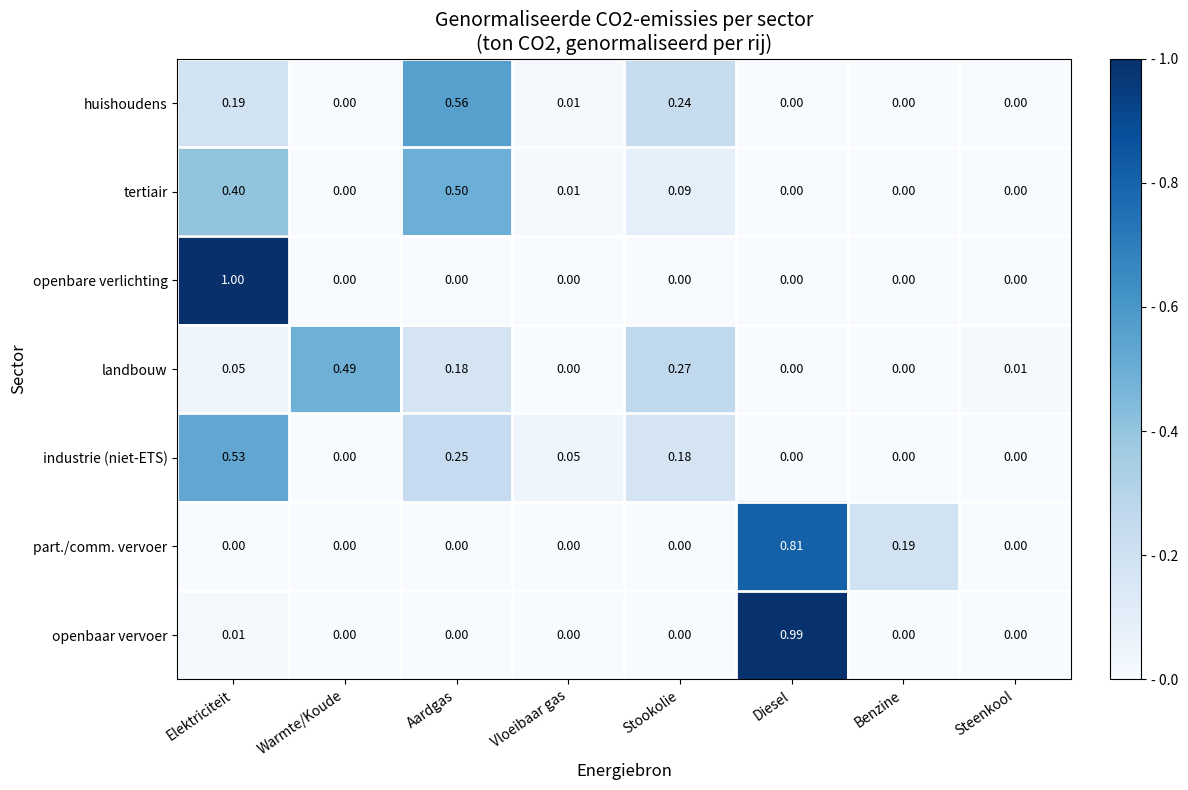

Which series has the widest spread of values?

openbare verlichting